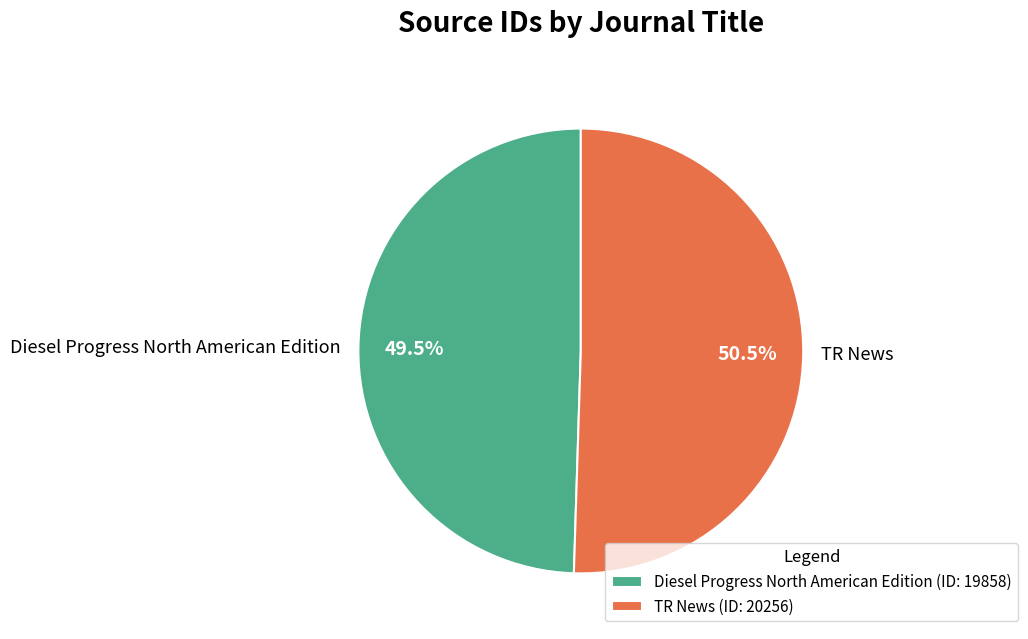

Count the number of slices in the pie.

2